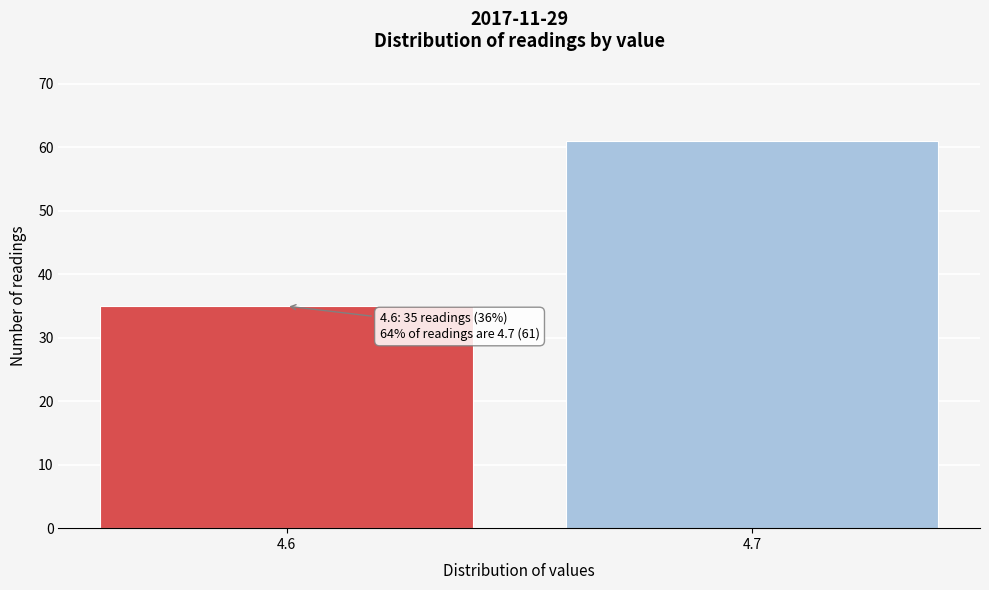

Reading left to right, extract all data points from this chart.

35	61